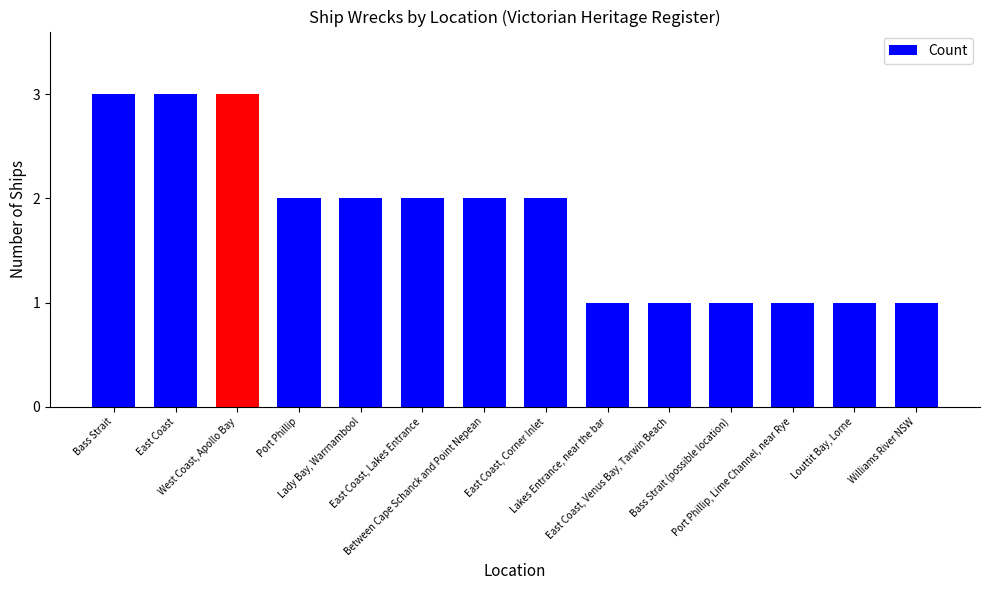

Reading left to right, extract all data points from this chart.

Bass Strait=3	East Coast=3	West Coast, Apollo Bay=3	Port Phillip=2	Lady Bay, Warrnambool=2	East Coast, Lakes Entrance=2	Between Cape Schanck and Point Nepean=2	East Coast, Corner Inlet=2	Lakes Entrance, near the bar=1	East Coast, Venus Bay, Tarwin Beach=1	Bass Strait (possible location)=1	Port Phillip, Lime Channel, near Rye=1	Louttit Bay, Lorne=1	Williams River NSW=1